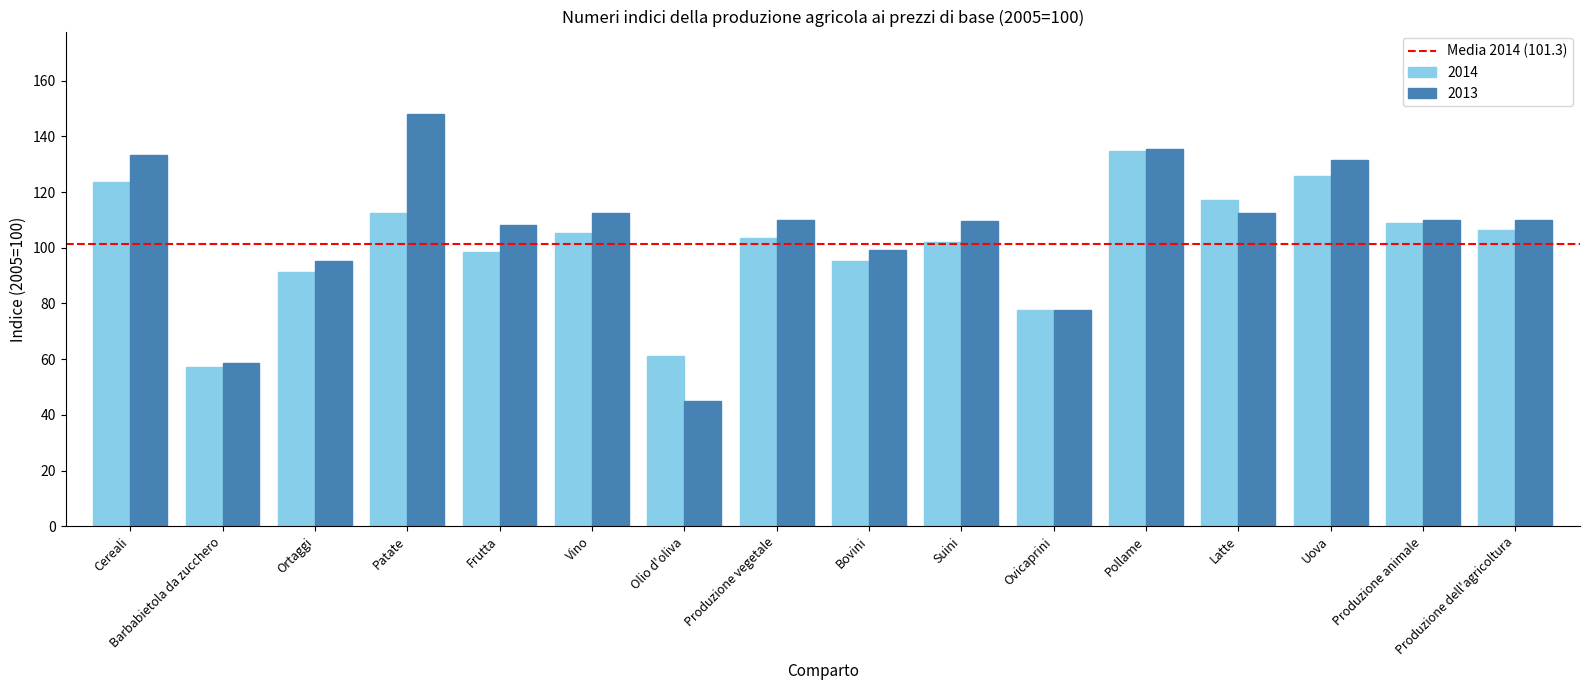

The 2013 series shows 44.9 at Olio d'oliva. True or false?

True